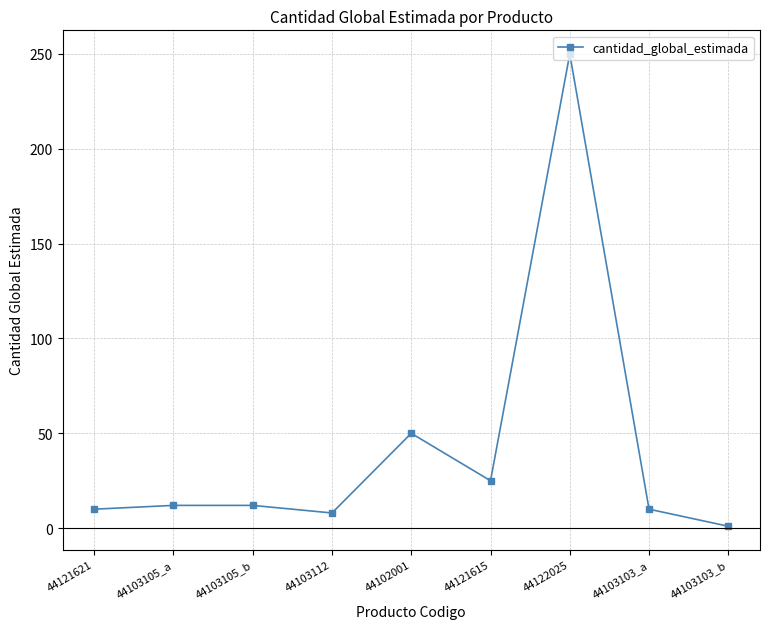

What is the ratio of the value at 44103103_b to the value at 44103105_a?

0.1